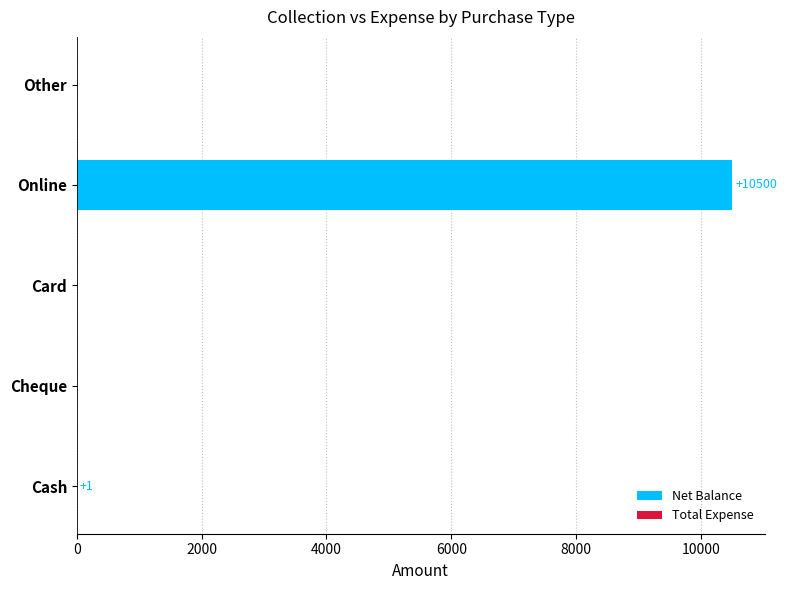

What is the sum of all values?

10501